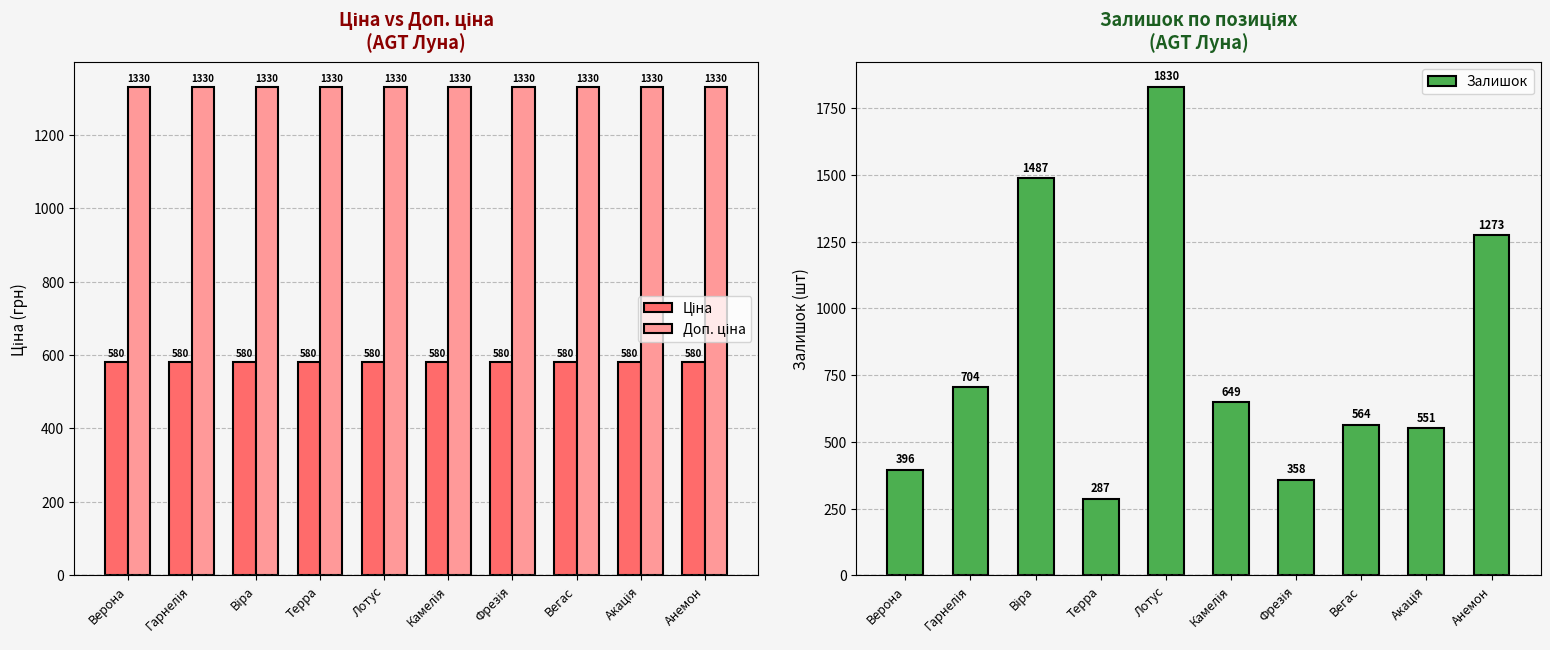

What is the label of the 4th bar from the right?

Фрезія